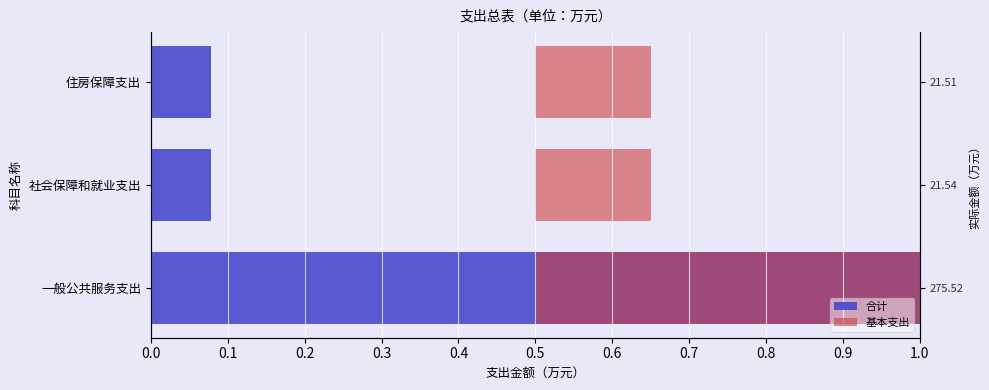

What is the total value across all series at 一般公共服务支出?

1.5